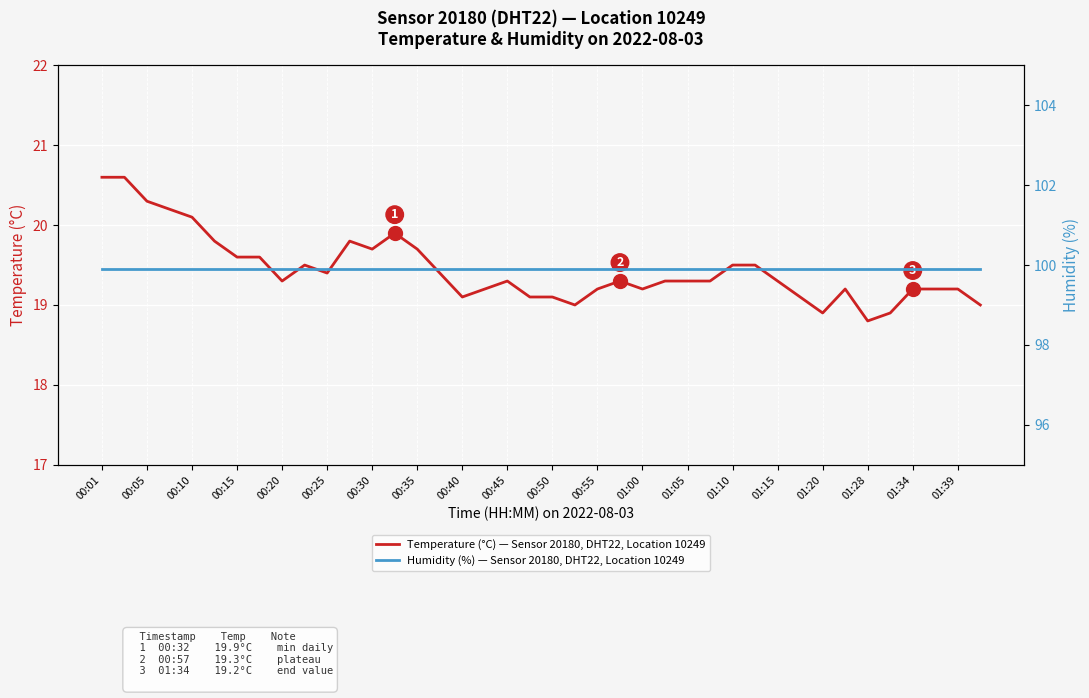

Which series has the largest total across all categories?

Humidity (%) — Sensor 20180, DHT22, Location 10249